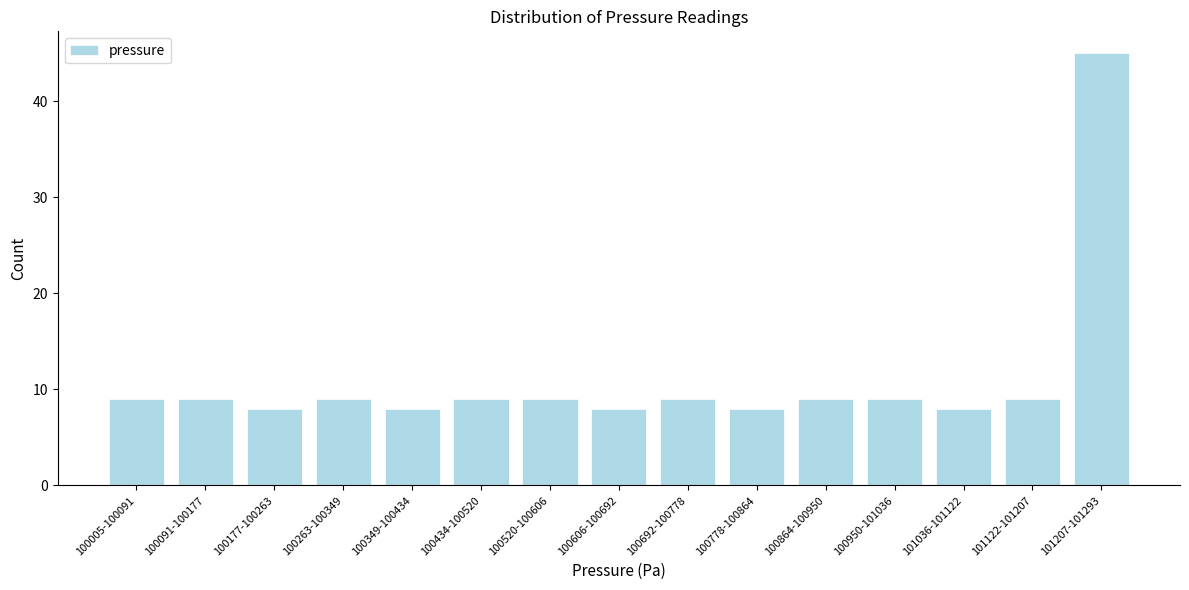

Reading left to right, what are all the values shown in this chart?

9	9	8	9	8	9	9	8	9	8	9	9	8	9	45